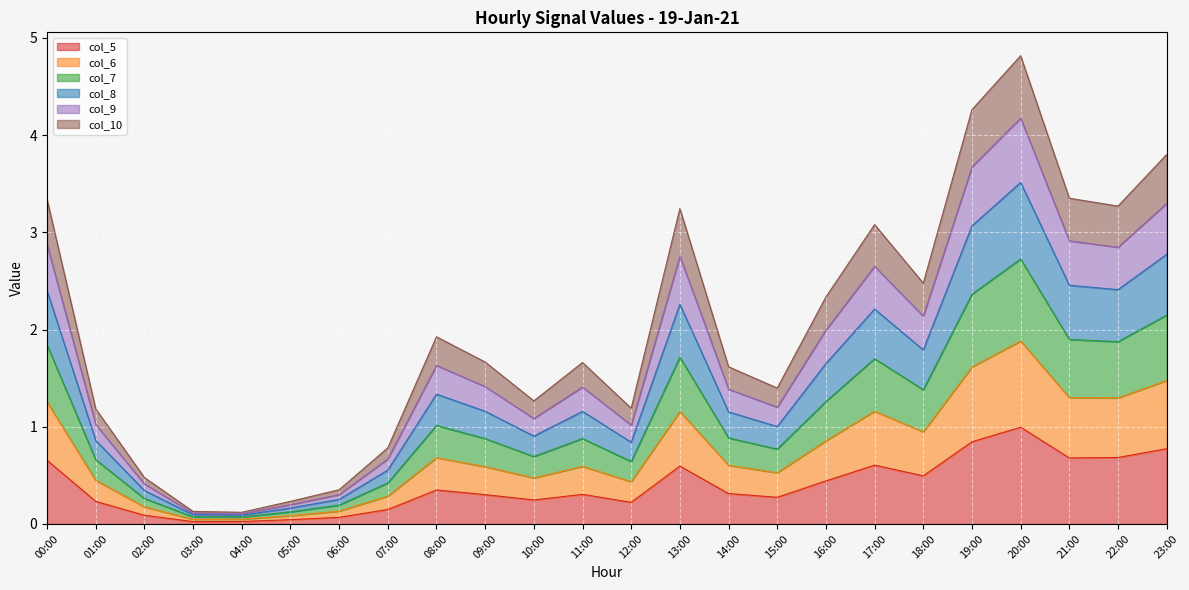

Is it true that col_5 equals 0.3 at 15:00?

True